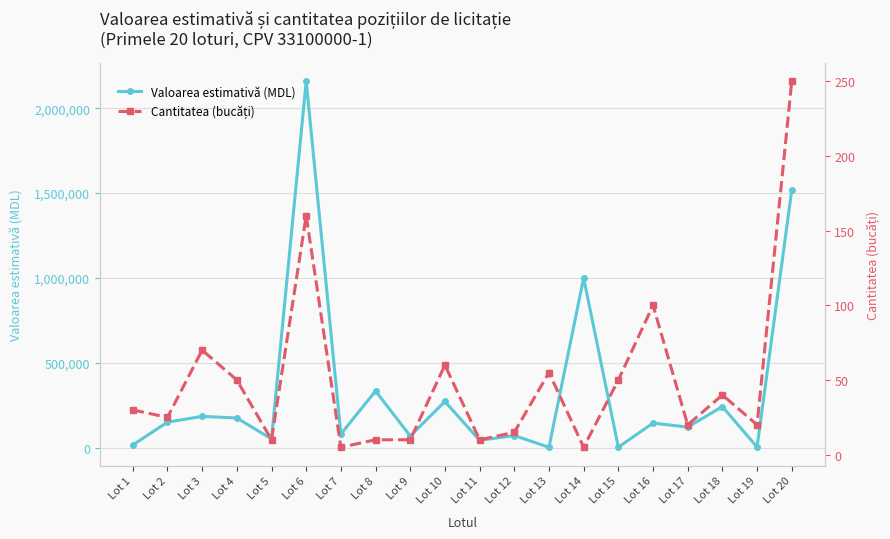

What value does the Valoarea estimativă (MDL) series have at Lot 5?

50800.0